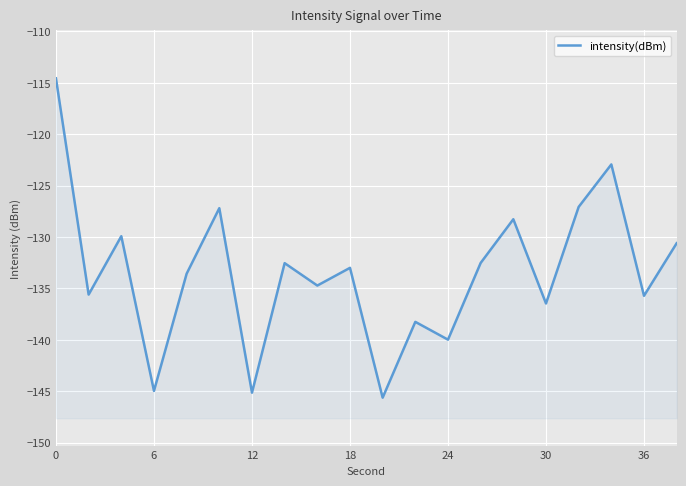

How many data points are less than -132?

13